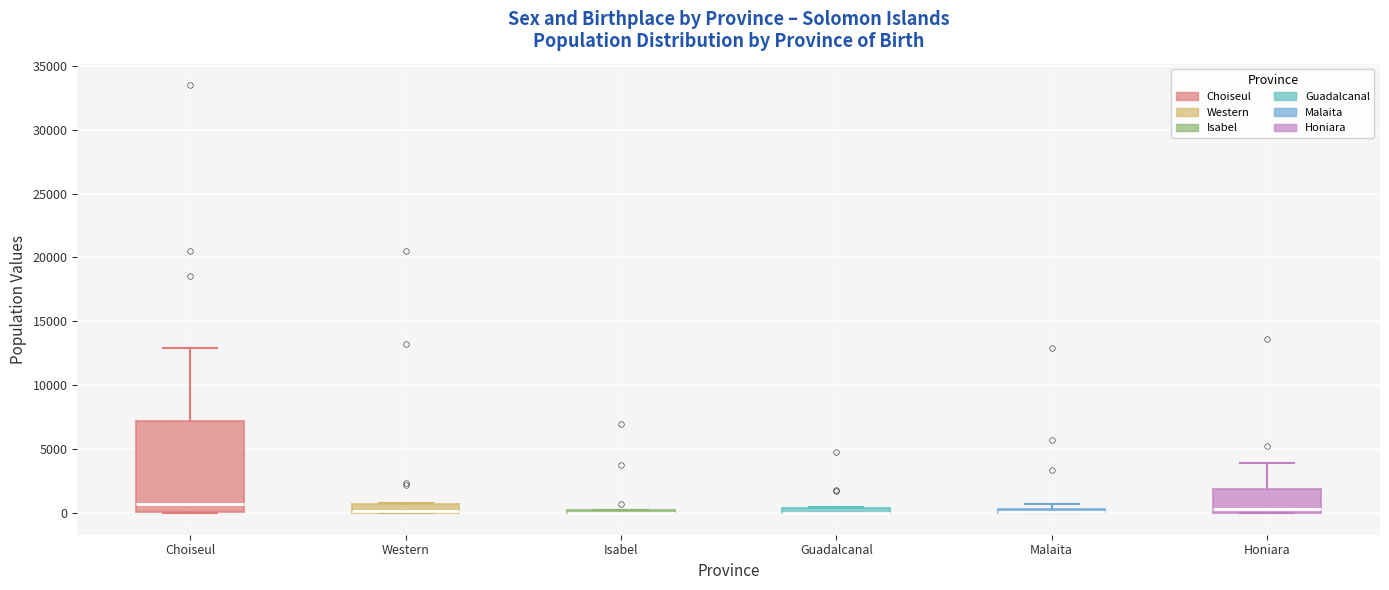

Comparing the boxes themselves (not the whiskers), which one is the tallest?

Choiseul